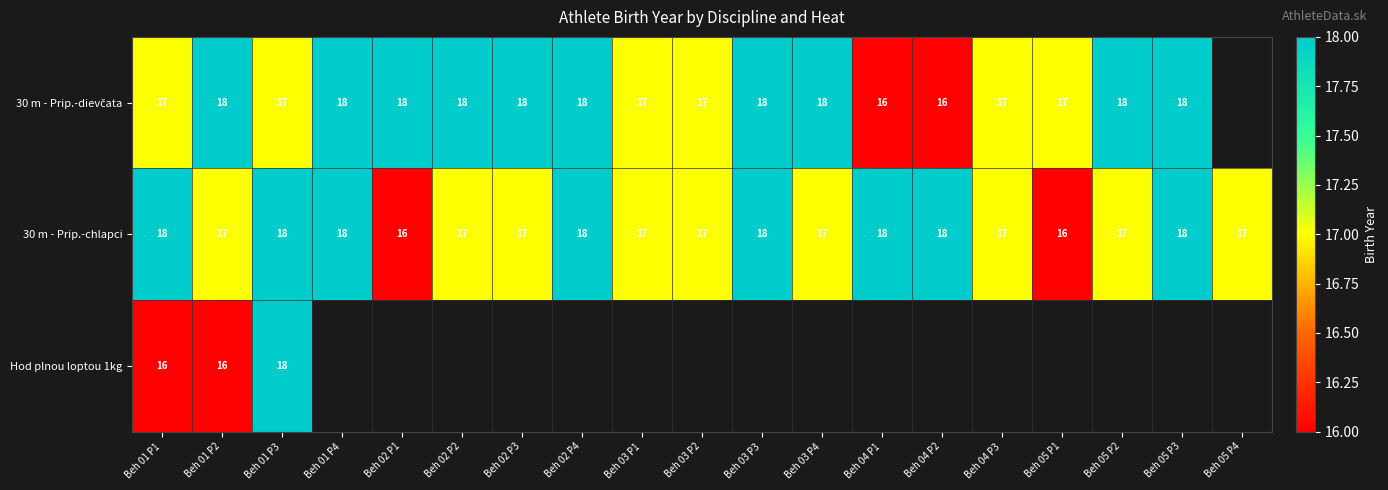

The 30 m - Prip.-chlapci series shows 5.5 at Beh 01 P1. True or false?

False